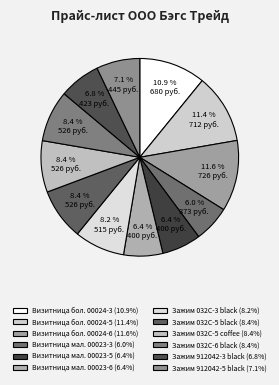

The Визитница бол. 00024-3 slice represents 18% of the pie. True or false?

False